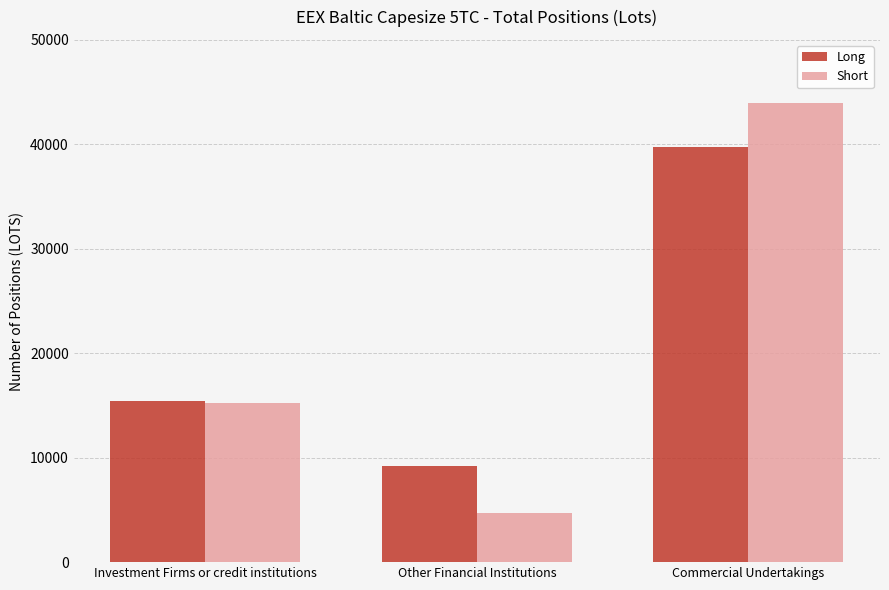

The value of Long at Other Financial Institutions is 3572.7. True or false?

False